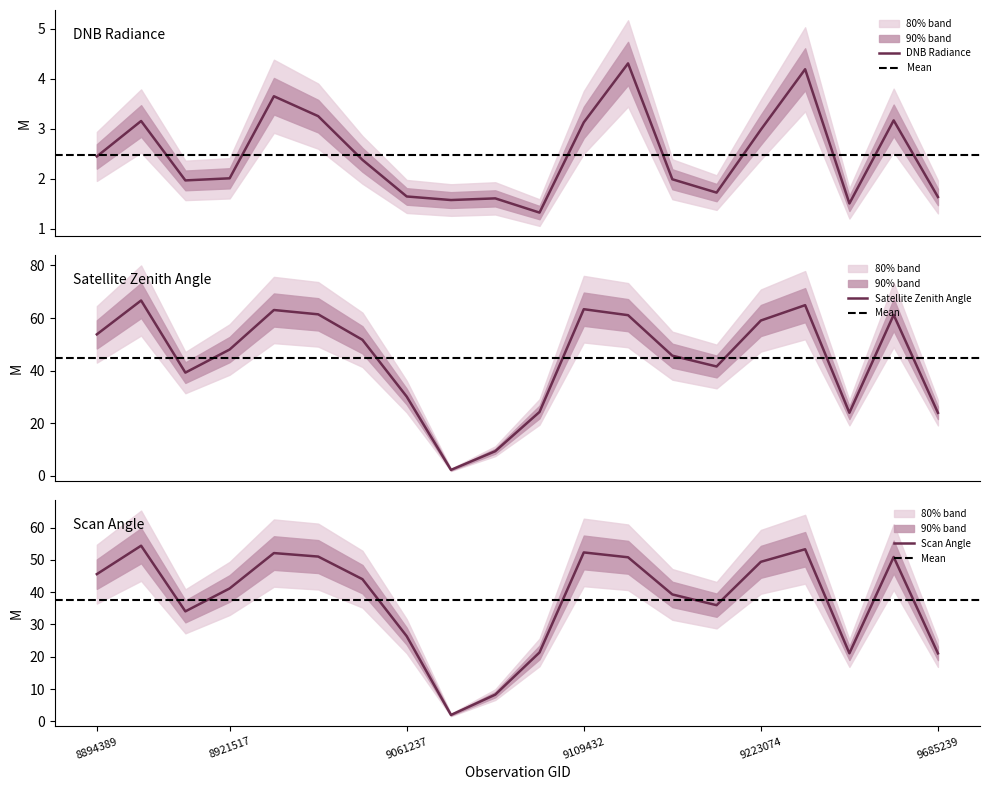

What position from the right is 8905466?

18